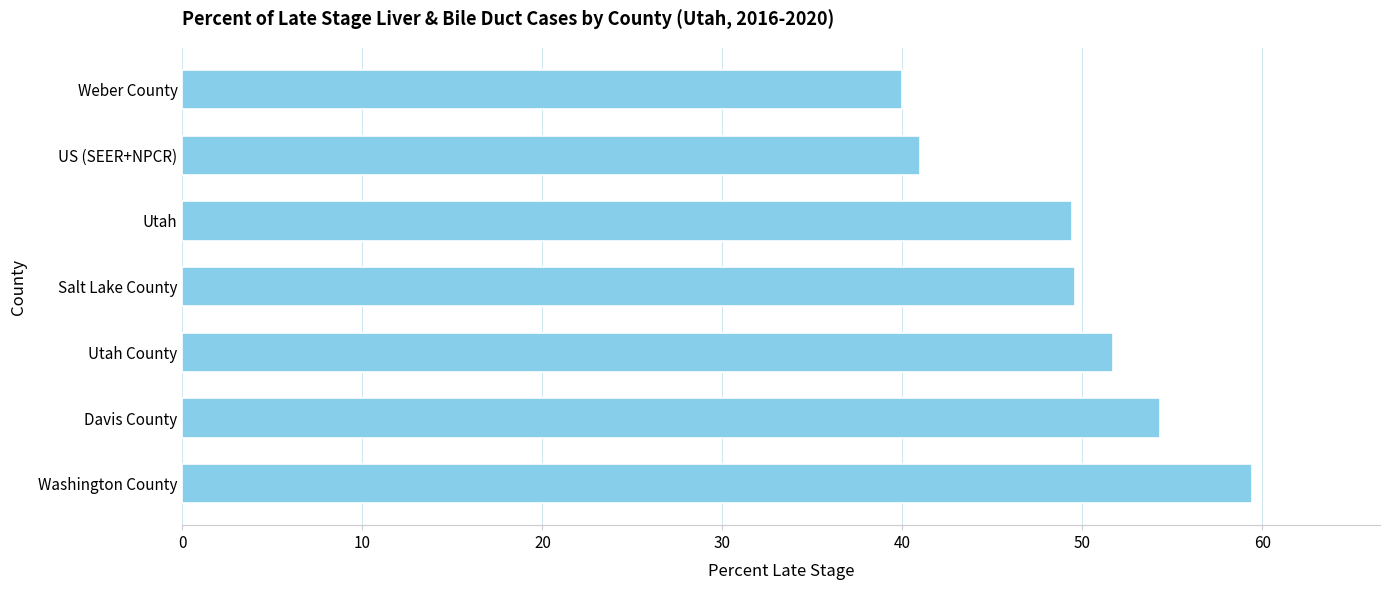

Which category has the lowest value across all series?

Weber County